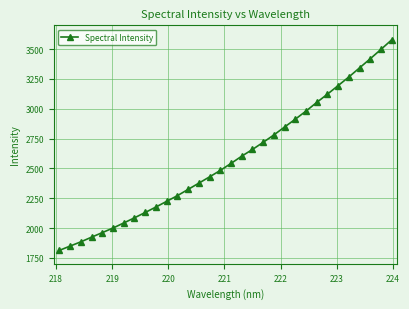

What is the minimum value shown in the chart?

1812.5